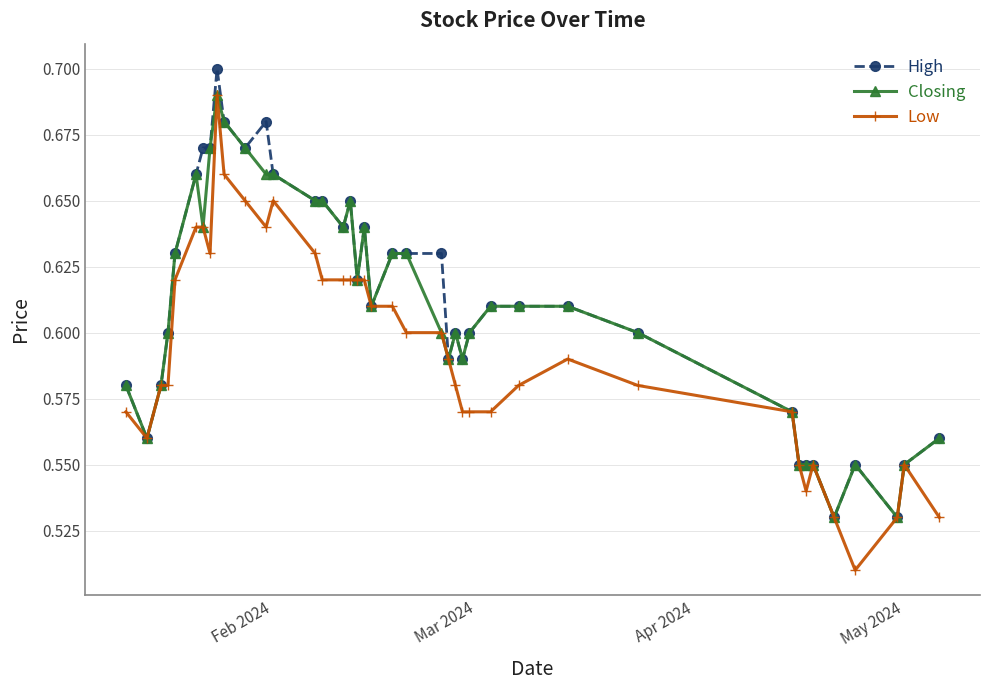

True or false: High has more than 1 interior local peaks.

True